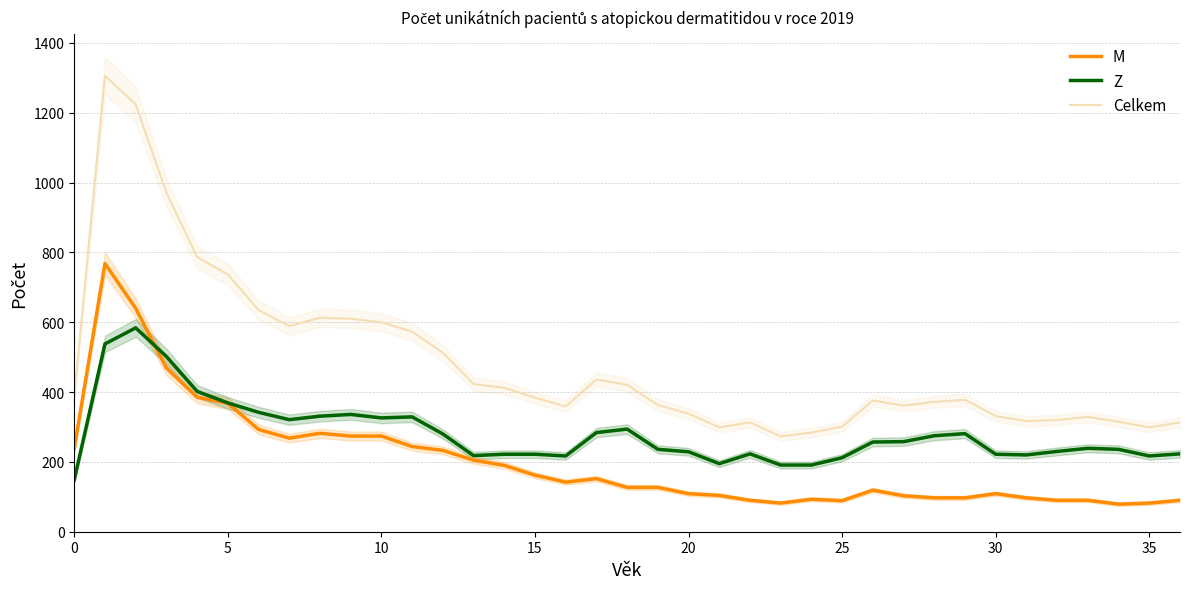

What is the average value of the M series?

202